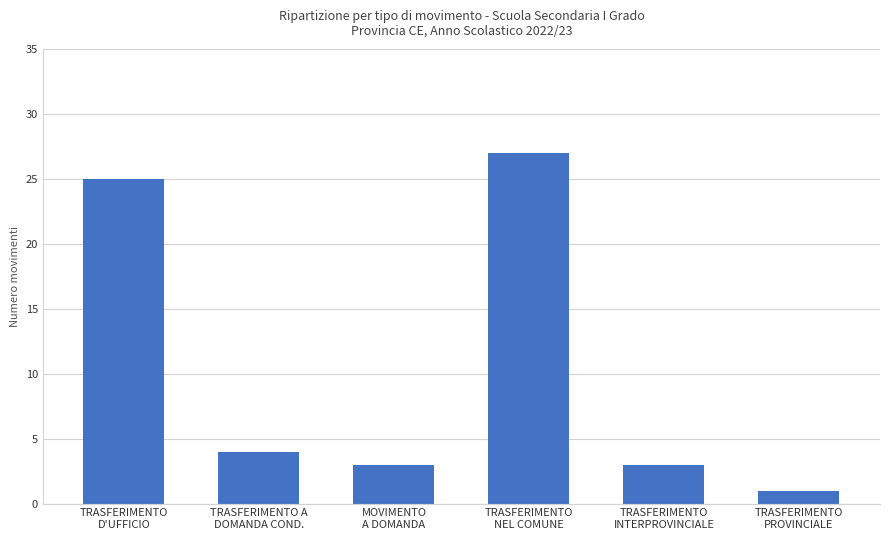

What is the change in value from TRASFERIMENTO
D'UFFICIO to TRASFERIMENTO
PROVINCIALE?

-24